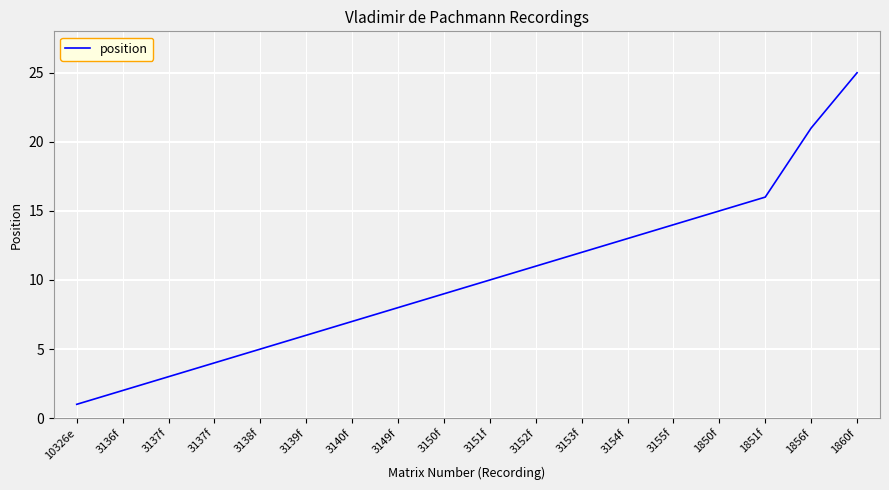

Reading left to right, extract all data points from this chart.

1	2	3	4	5	6	7	8	9	10	11	12	13	14	15	16	21	25